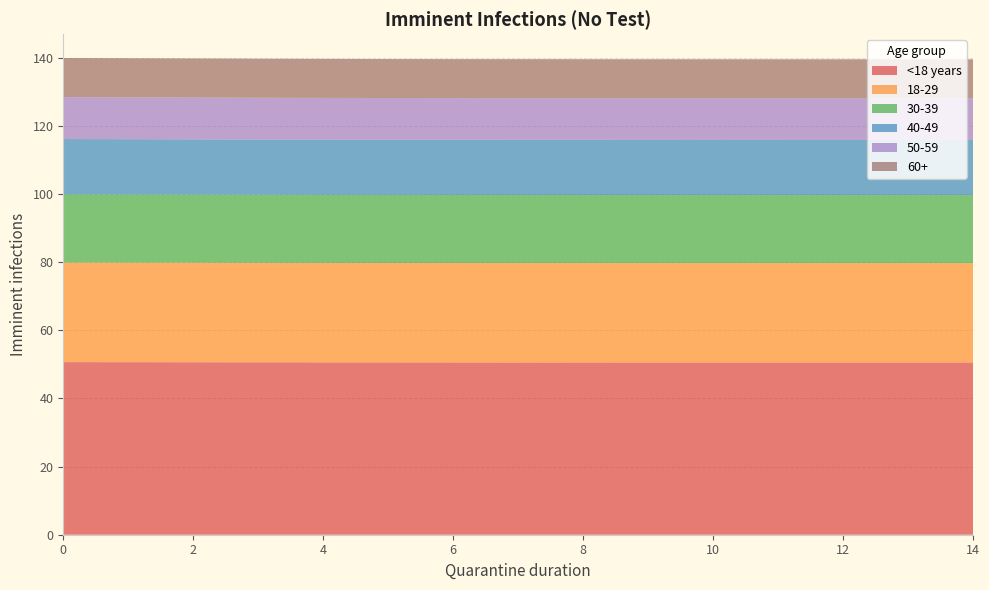

Reading left to right, transcribe all the data shown in this chart.

<18 years: 0=50.7	1=50.6	2=50.6	3=50.6	4=50.6	5=50.6	6=50.6	7=50.6	8=50.6	9=50.6	10=50.6	11=50.6	12=50.6	13=50.6	14=50.6
18-29: 0=29.2	1=29.2	2=29.2	3=29.2	4=29.2	5=29.2	6=29.2	7=29.2	8=29.2	9=29.2	10=29.2	11=29.2	12=29.2	13=29.2	14=29.2
30-39: 0=20.0	1=20.0	2=20.0	3=20.0	4=20.0	5=20.0	6=20.0	7=20.0	8=20.0	9=20.0	10=20.0	11=20.0	12=20.0	13=20.0	14=20.0
40-49: 0=16.2	1=16.2	2=16.2	3=16.2	4=16.2	5=16.2	6=16.2	7=16.2	8=16.2	9=16.2	10=16.2	11=16.2	12=16.2	13=16.2	14=16.2
50-59: 0=12.3	1=12.3	2=12.3	3=12.3	4=12.3	5=12.3	6=12.3	7=12.3	8=12.2	9=12.2	10=12.2	11=12.2	12=12.2	13=12.2	14=12.2
60+: 0=11.5	1=11.5	2=11.5	3=11.5	4=11.4	5=11.4	6=11.4	7=11.4	8=11.4	9=11.4	10=11.4	11=11.4	12=11.4	13=11.4	14=11.4